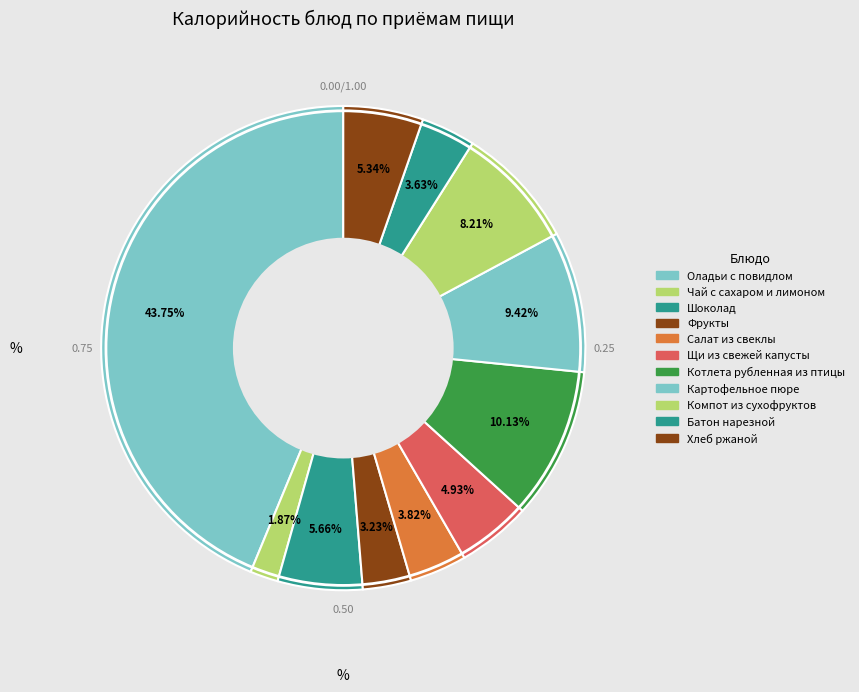

Between Чай с сахаром и лимоном and Компот из сухофруктов, which is larger?

Компот из сухофруктов